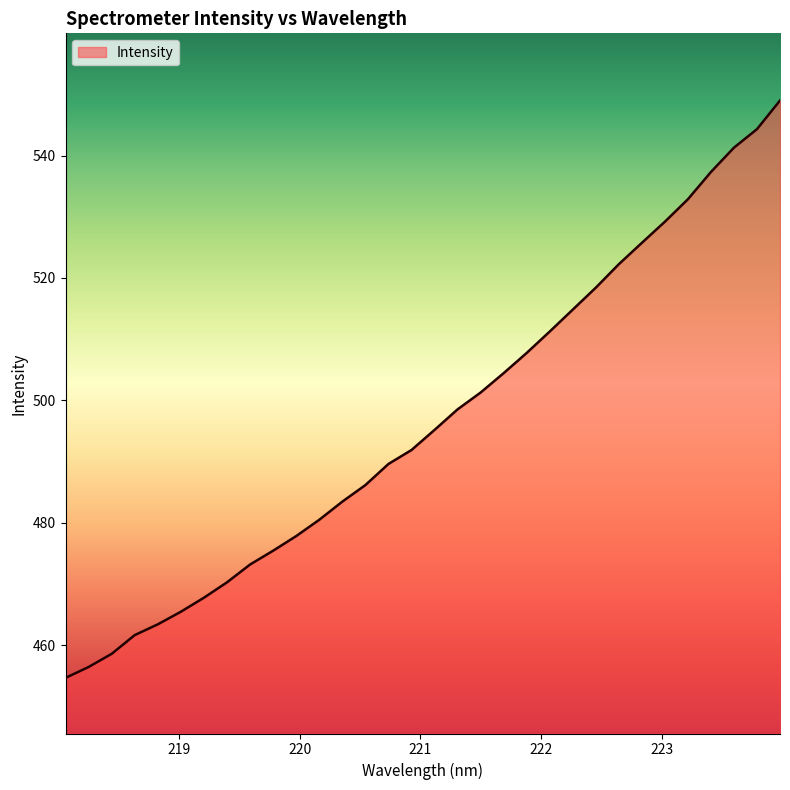

What is the difference between the maximum and minimum values?

94.4